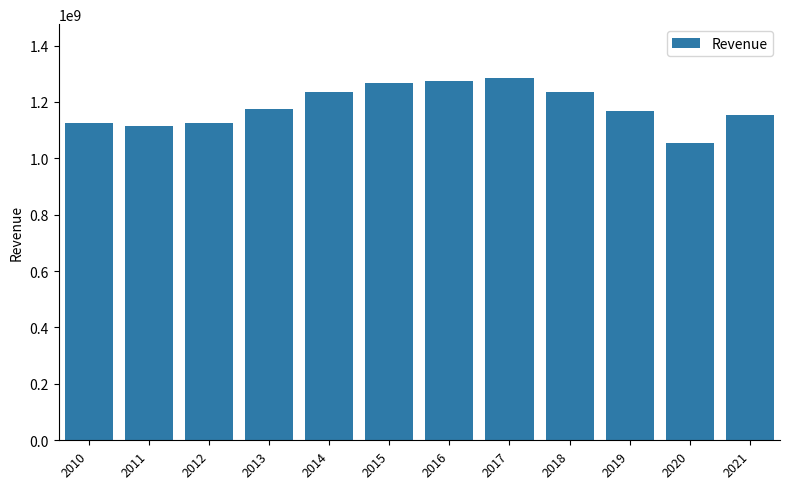

How many bars are there in total?

12